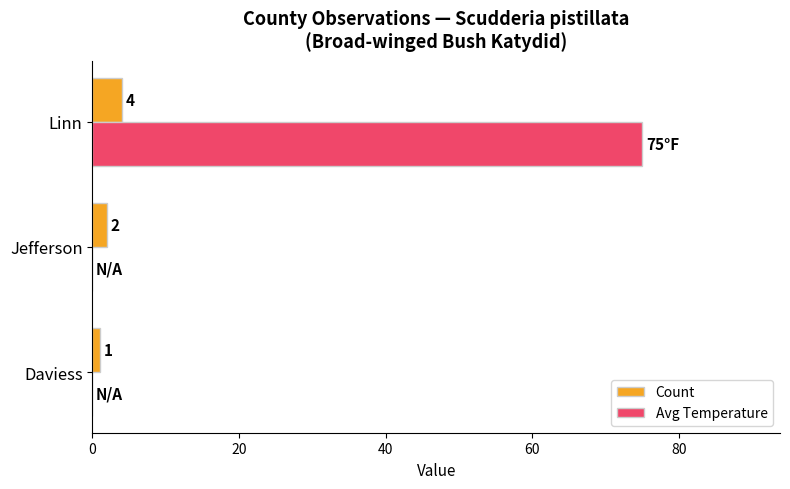

What is the sum of all Avg Temperature values?

75